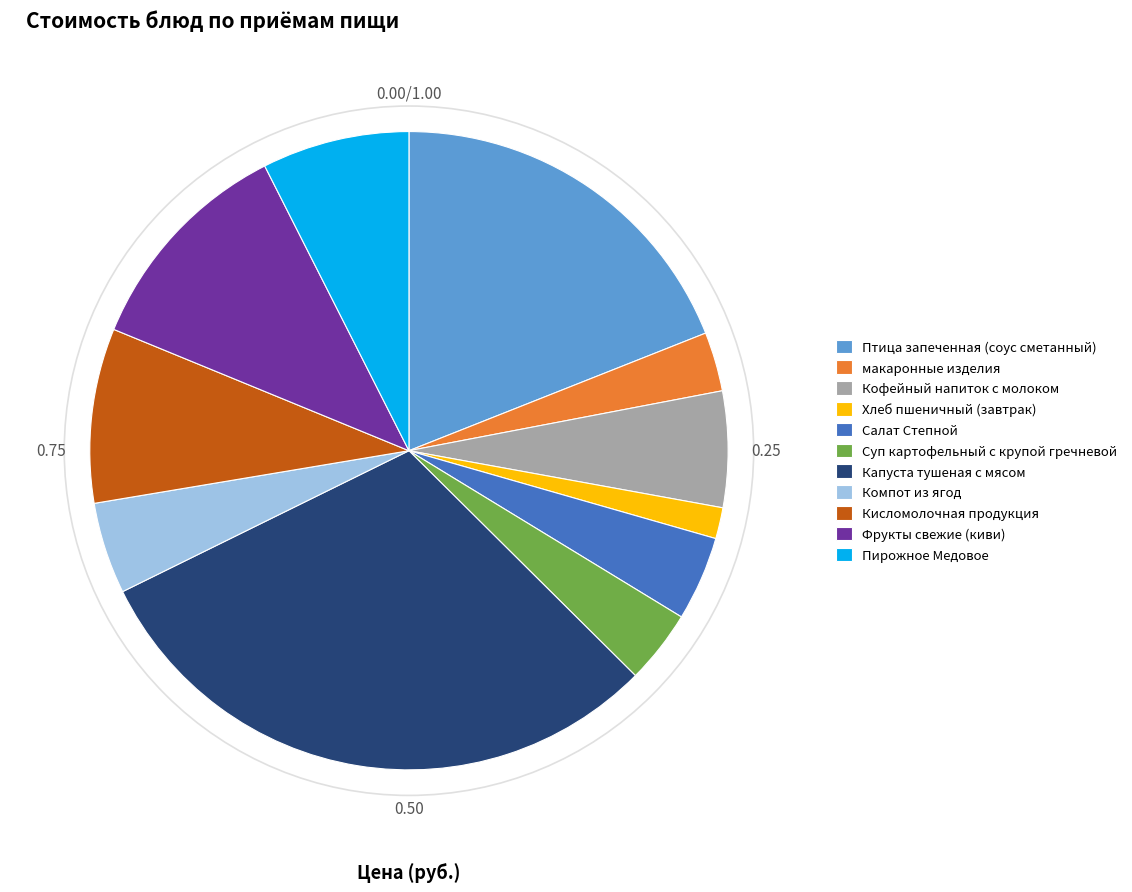

How many slices are in this pie chart?

11